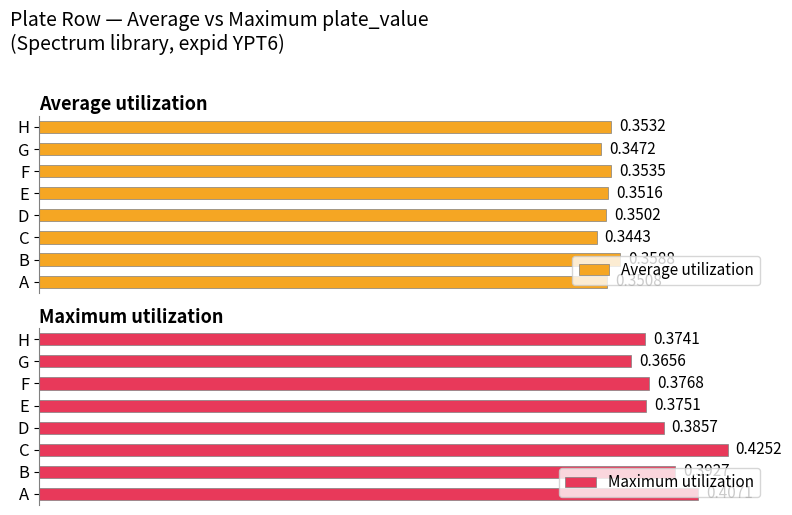

Which category has the highest value in the Maximum utilization series?

C